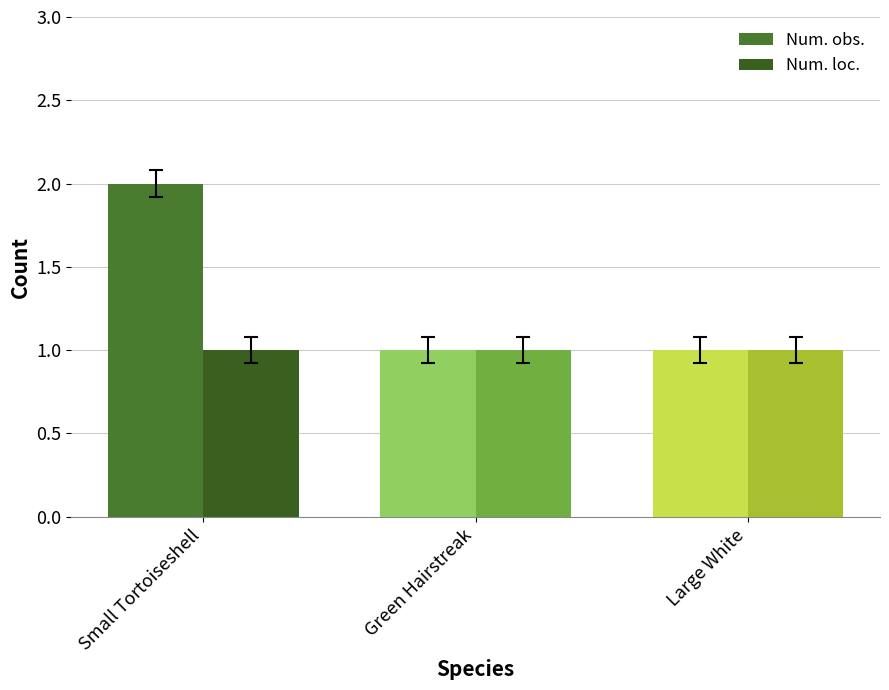

Which series has the largest total across all categories?

Num. obs.